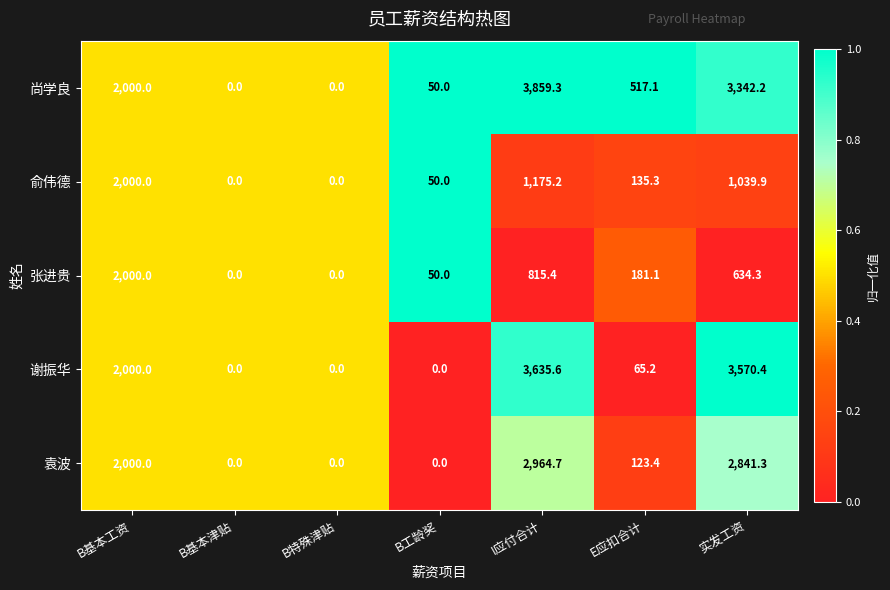

What is the difference between the second highest and minimum values in the 谢振华 series?

3570.4